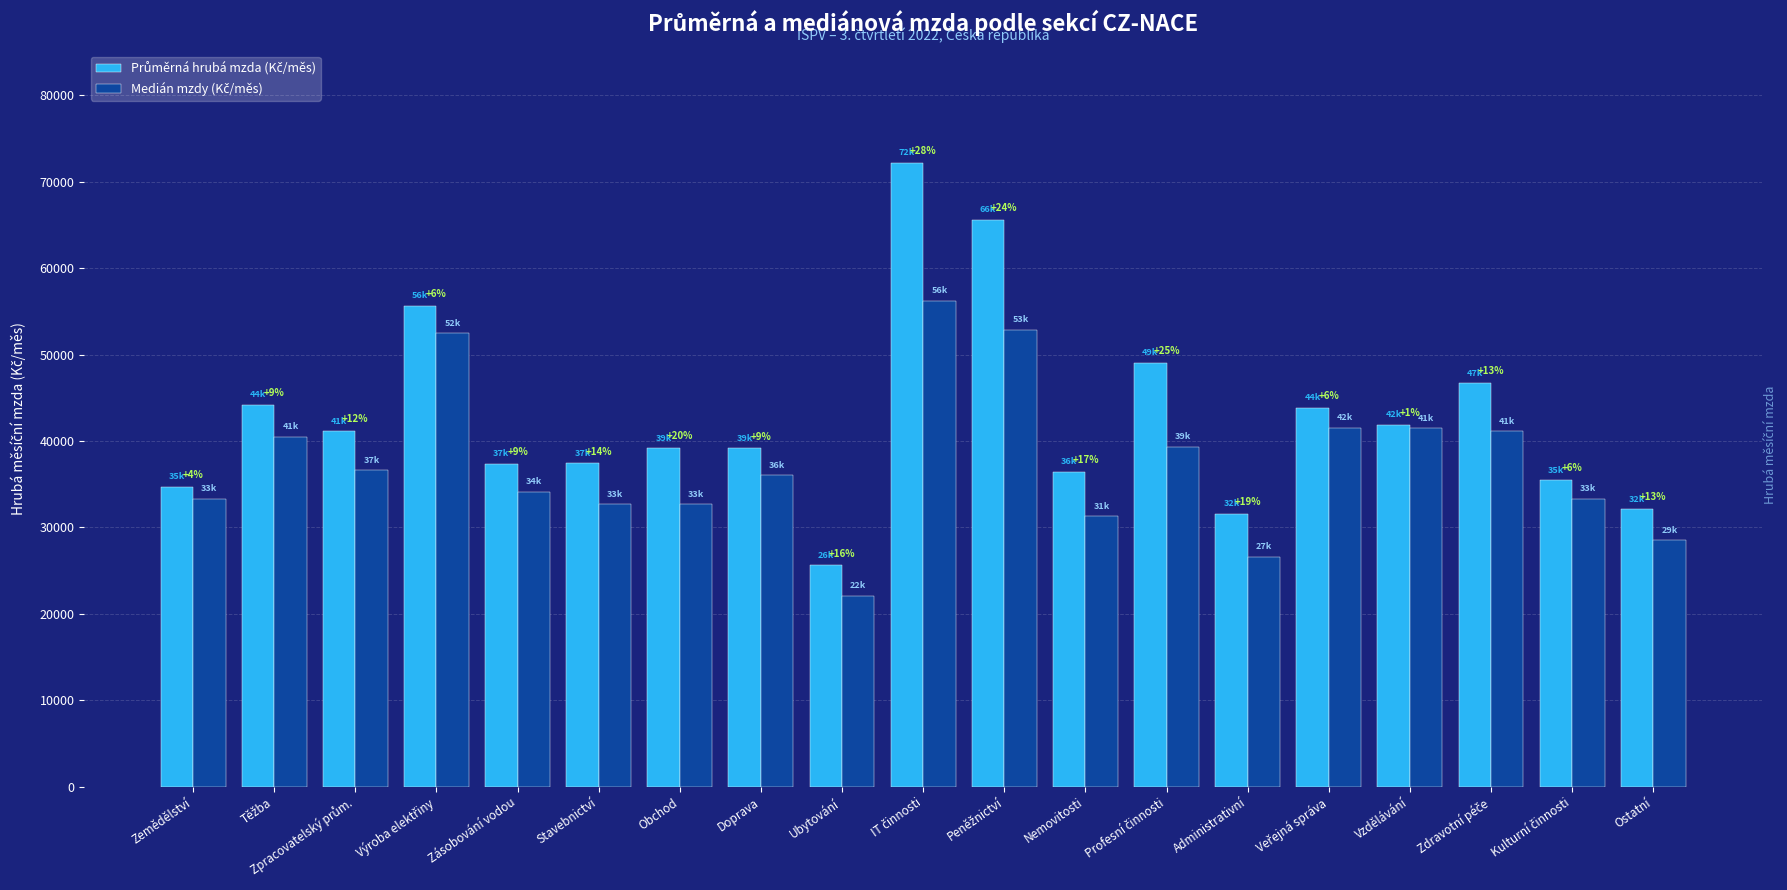

Which category has the highest value in the Medián mzdy (Kč/měs) series?

IT činnosti